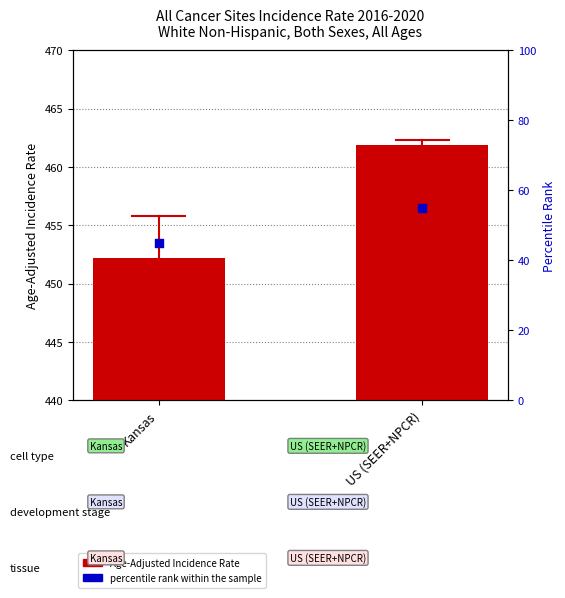

What is the total value across all series at US (SEER+NPCR)?

516.9